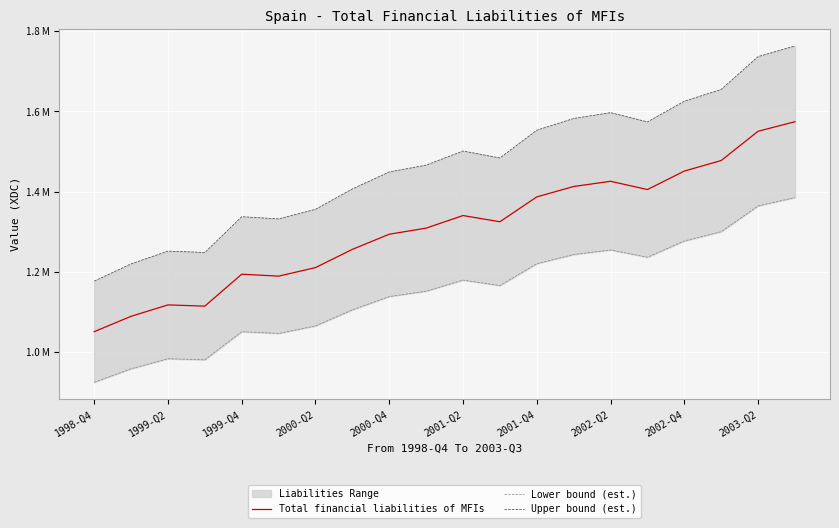

Count the number of categories in the chart.

20